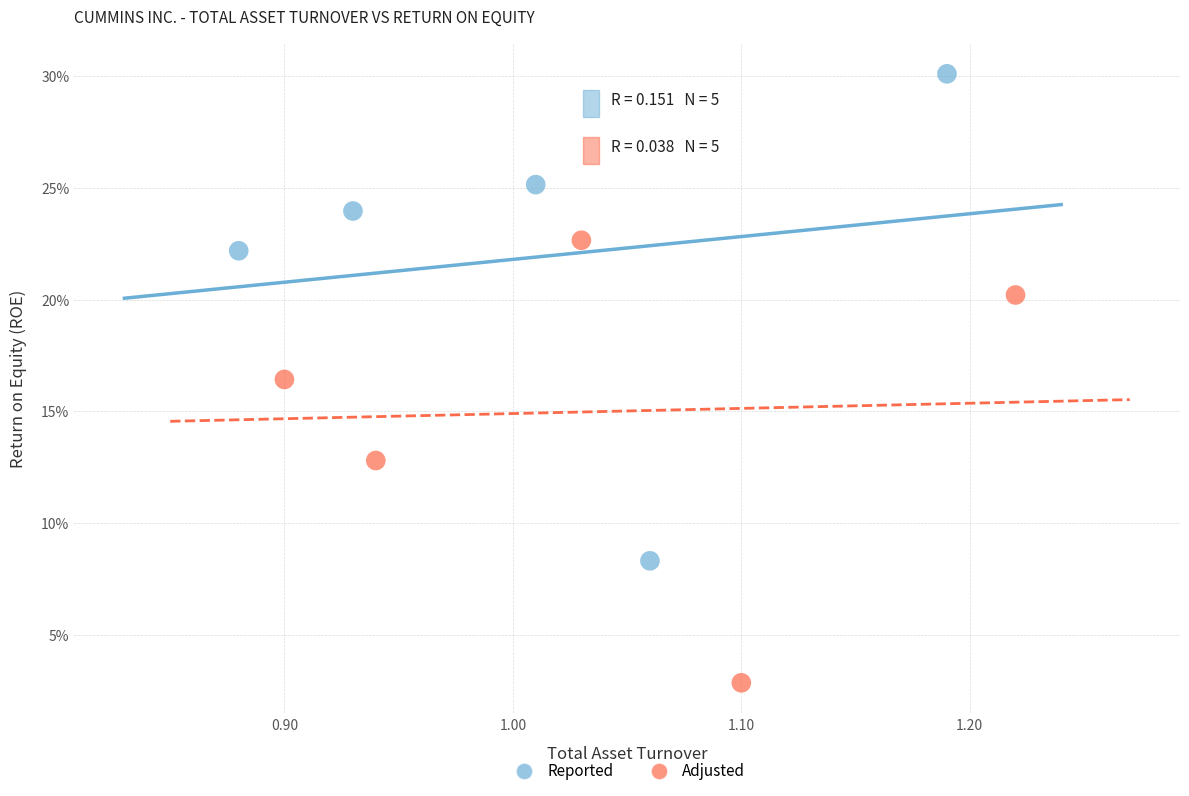

Which series has the widest spread of Y values?

Reported